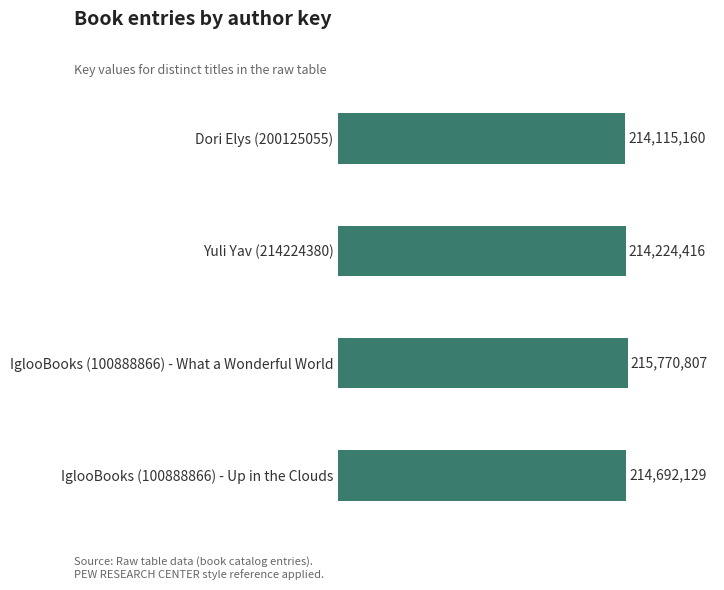

How many bars are there in total?

4